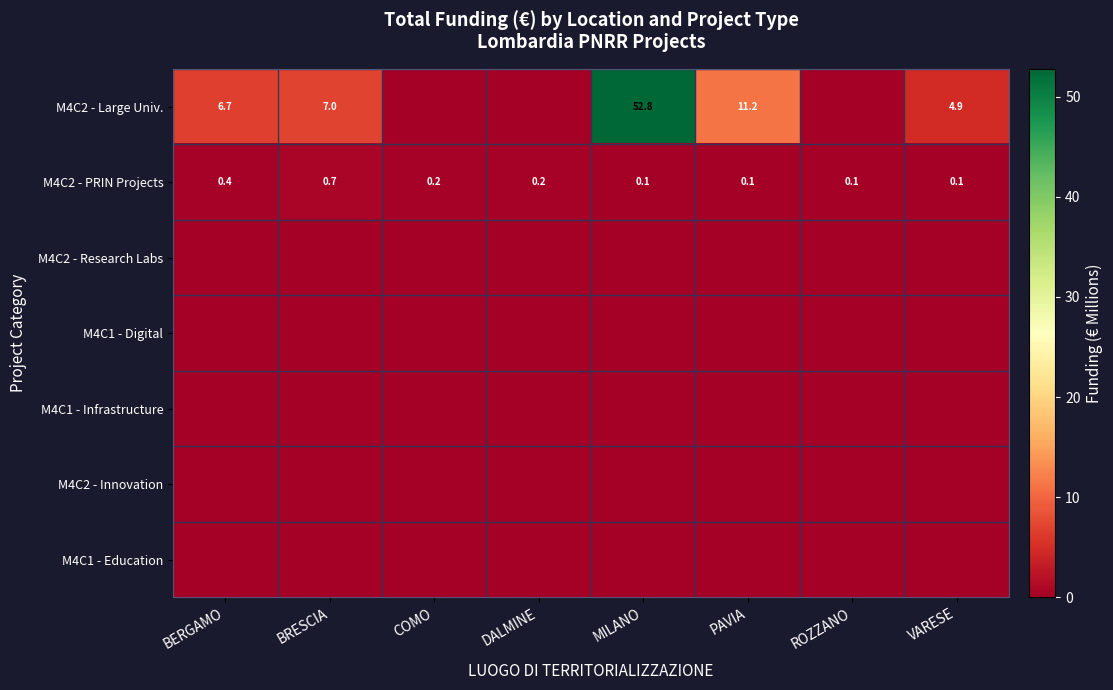

Which category has the lowest value in the M4C2 - Innovation series?

BERGAMO